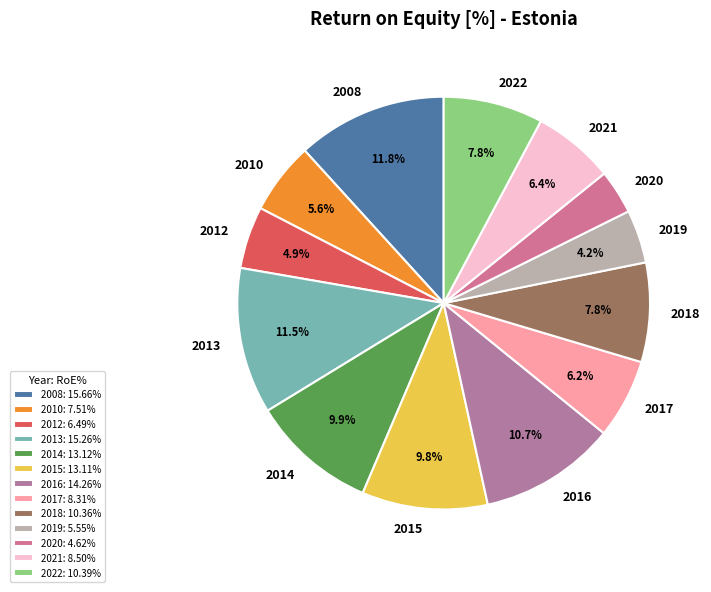

What portion of the pie excludes 2010?

94.4%